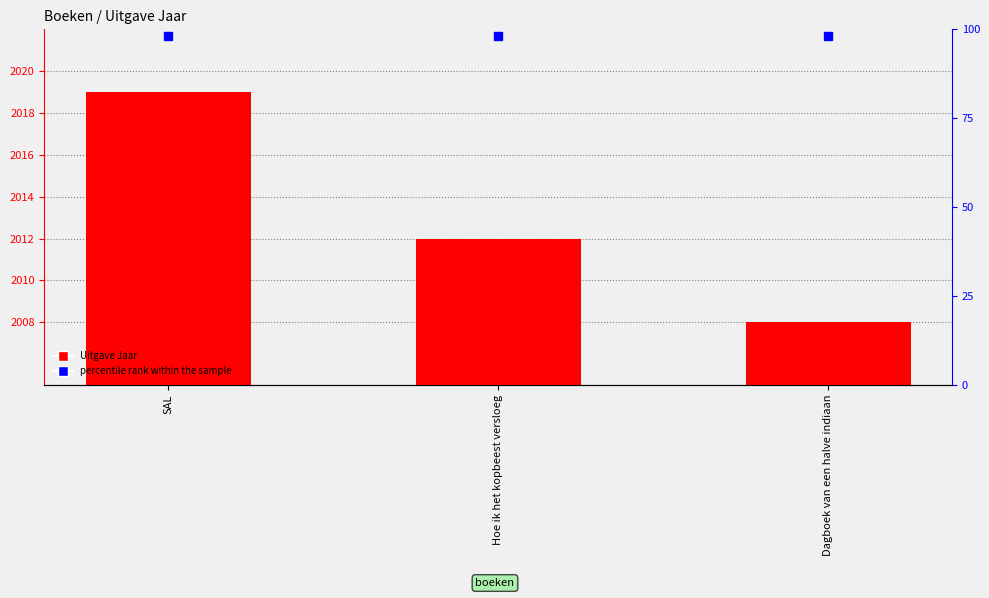

True or false: Uitgave Jaar has a value of 2012 at Hoe ik het kopbeest versloeg.

True